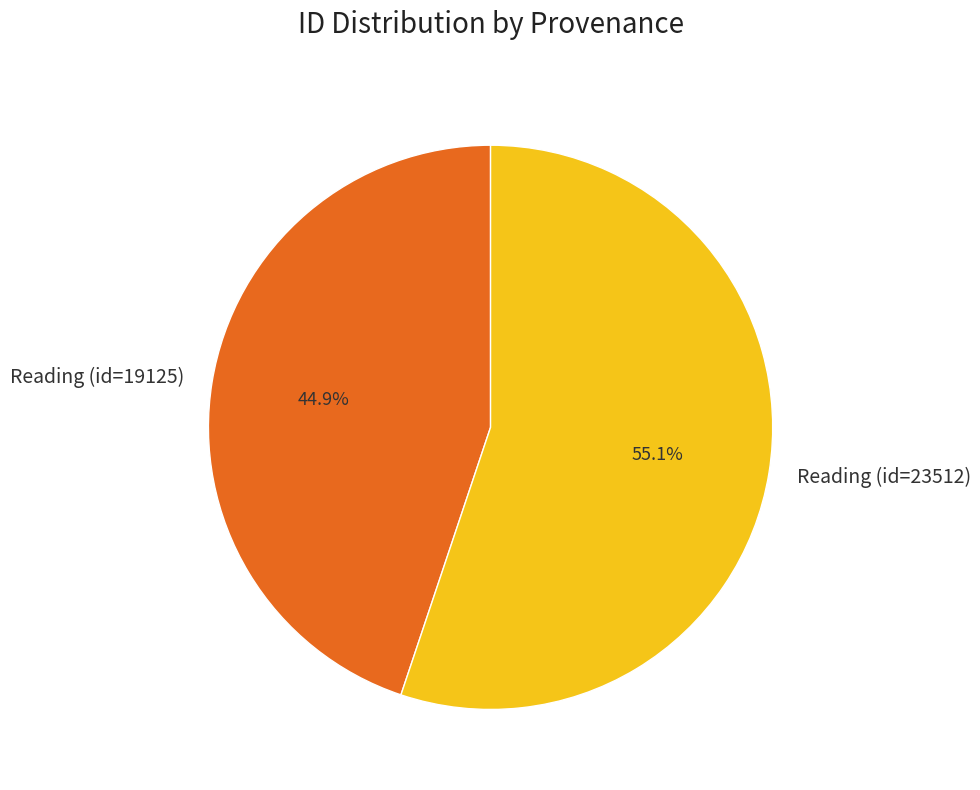

Is the sum of Reading (id=19125) and Reading (id=23512) greater than half?

Yes